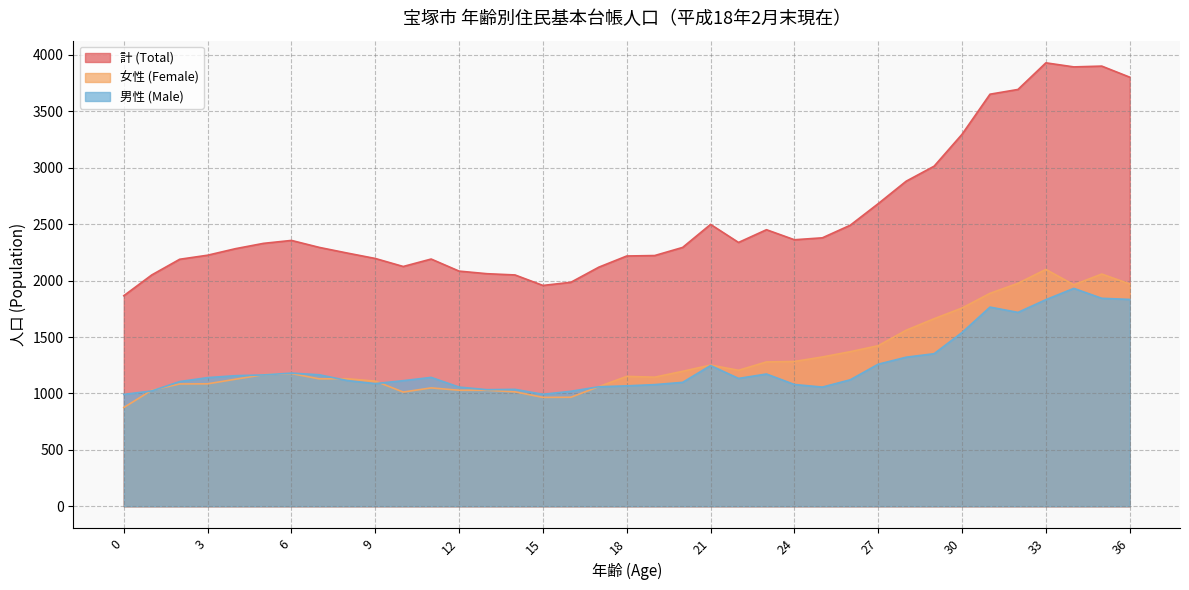

Which series has the largest total across all categories?

計 (Total)